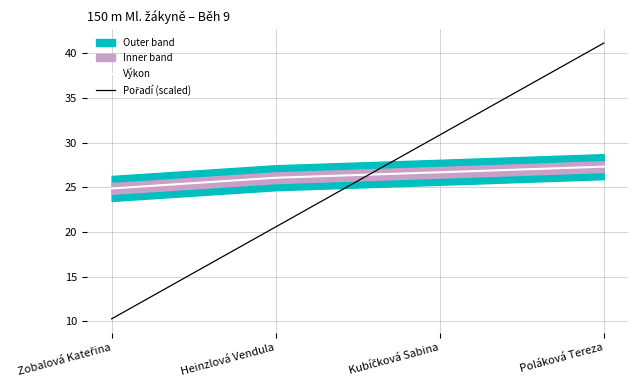

Reading left to right, list all the values displayed in this chart.

Výkon: 24.9	26.1	26.7	27.3
Pořadí (scaled): 10.3	20.6	30.8	41.1